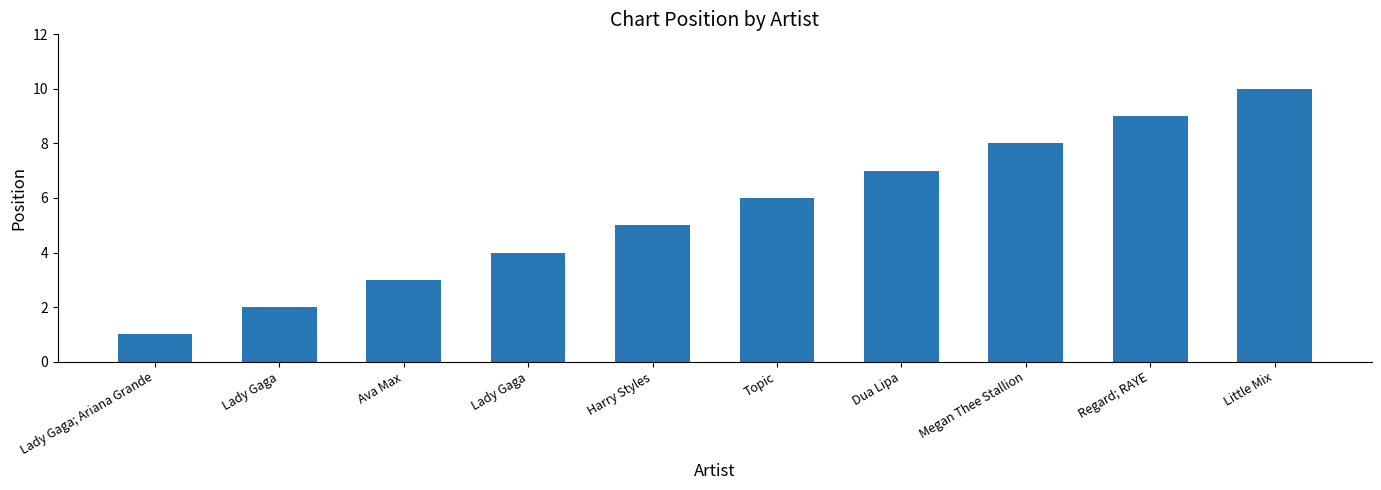

List the labels in order of value, smallest first.

Lady Gaga; Ariana Grande, Lady Gaga, Ava Max, Lady Gaga, Harry Styles, Topic, Dua Lipa, Megan Thee Stallion, Regard; RAYE, Little Mix